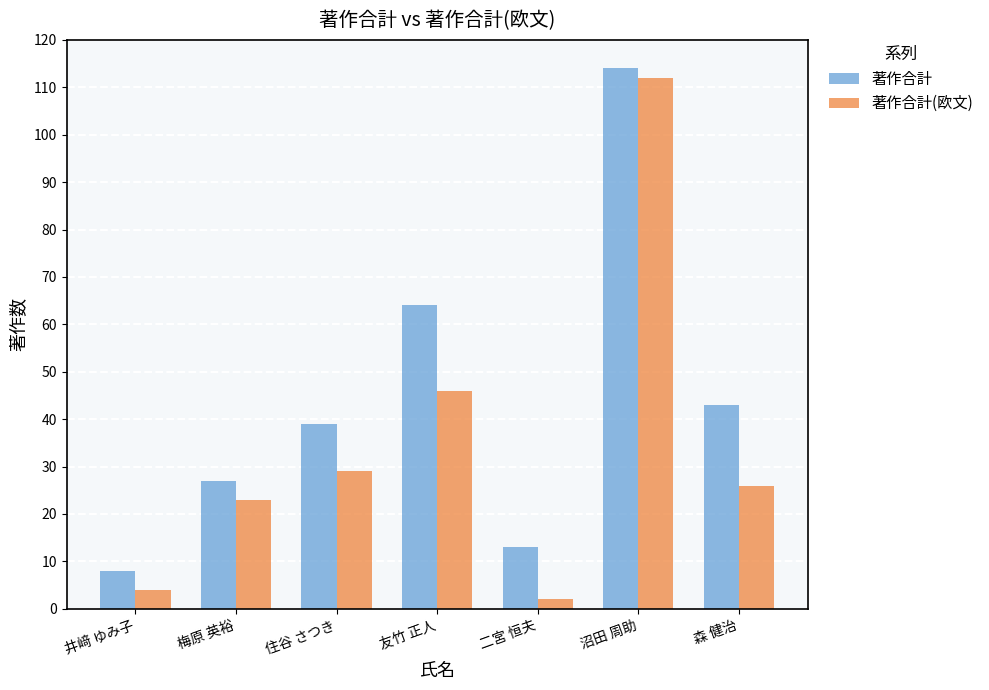

Is it true that 著作合計(欧文) equals 112 at 沼田 周助?

True